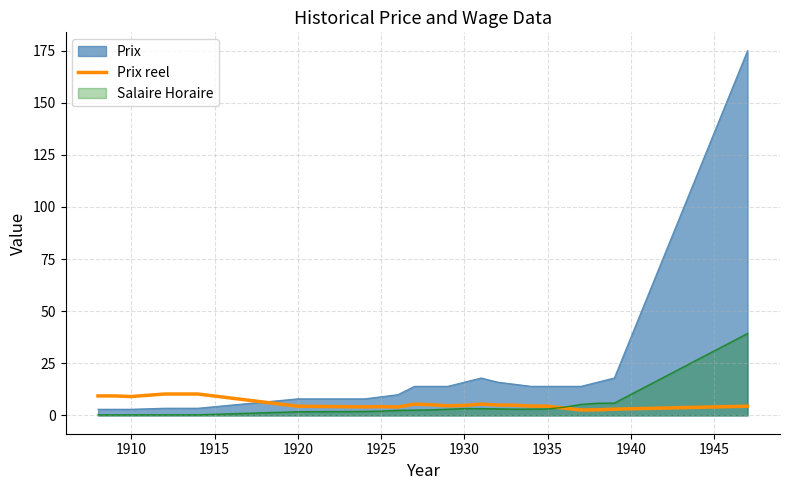

What is the highest value of the Salaire Horaire series?

39.3